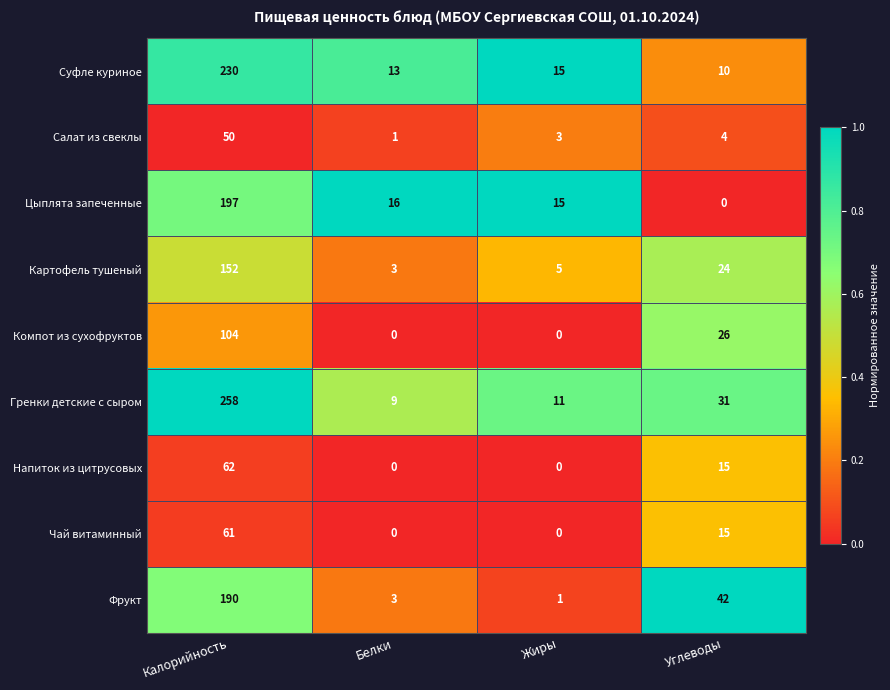

The Гренки детские с сыром series shows 17 at Жиры. True or false?

False